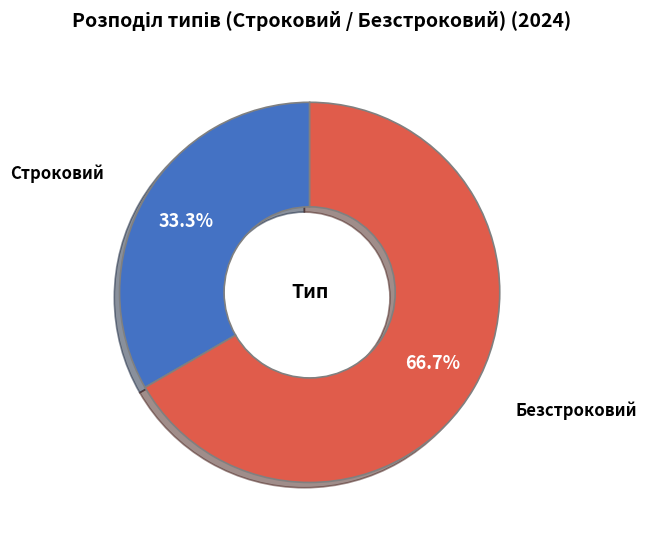

To the nearest percent, what percentage of the pie is Безстроковий?

67%